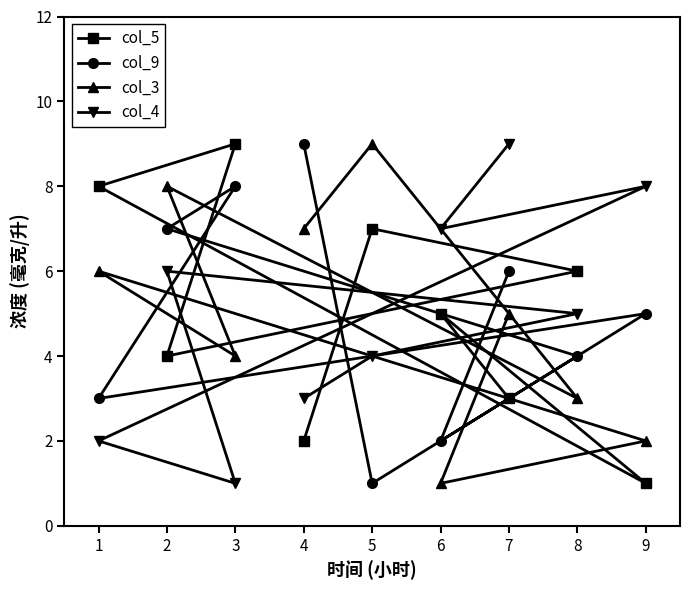

Where does the col_5 series first go above 5?

1